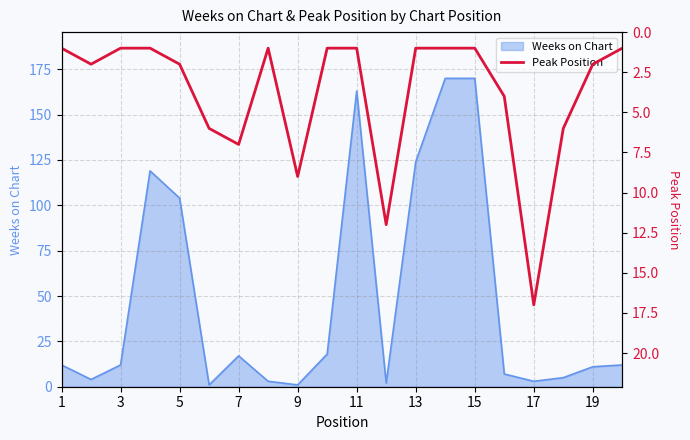

At which label is Weeks on Chart closest to 85?

5